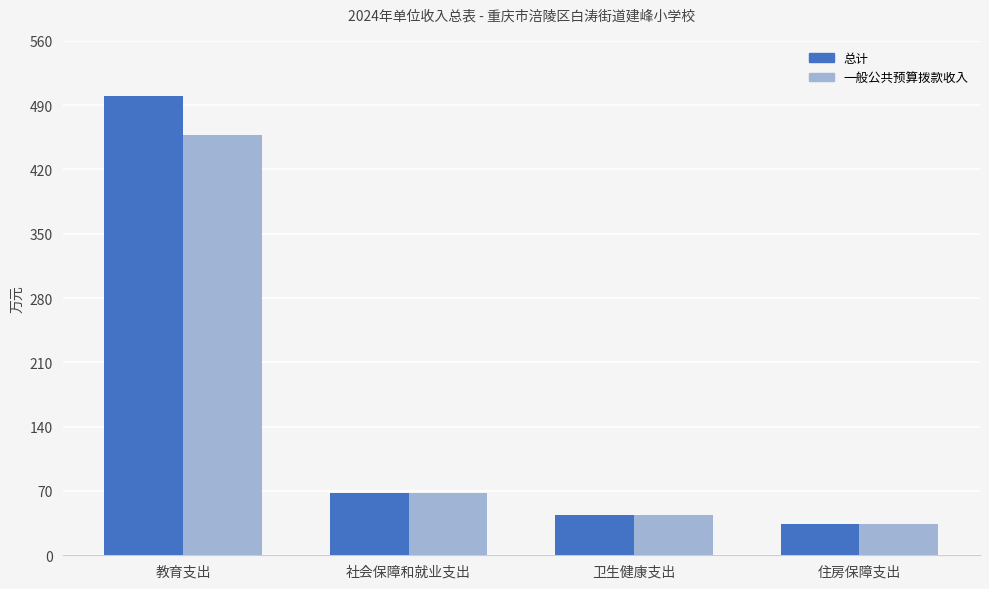

How many data points in 总计 are above 68?

2